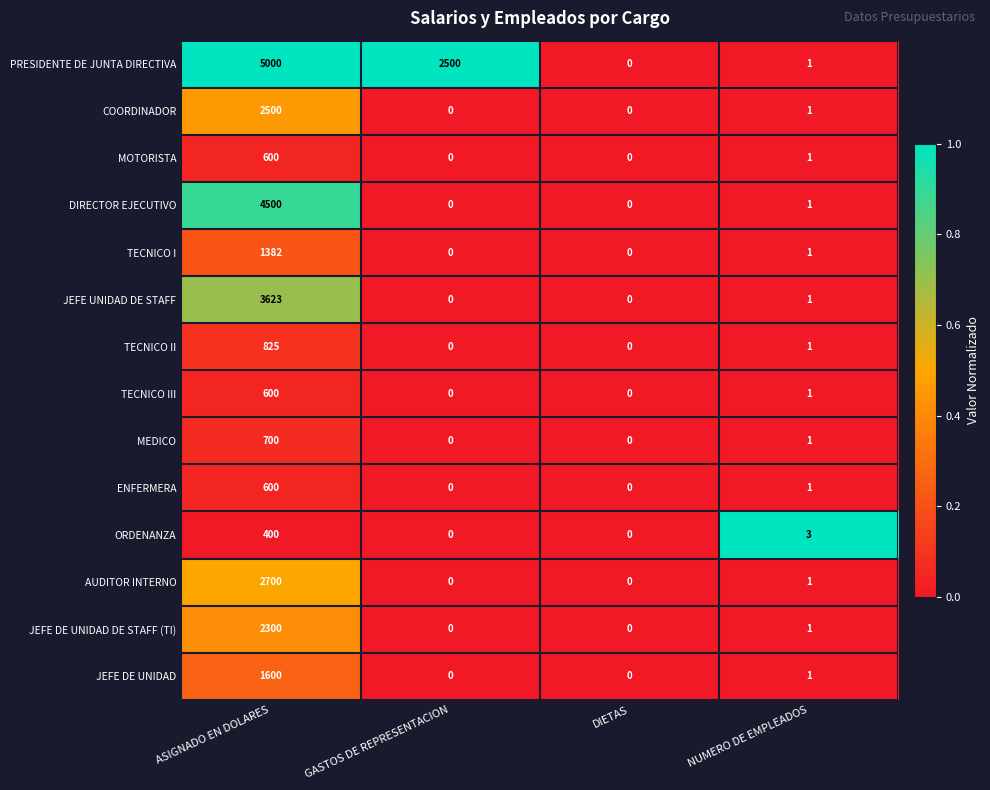

What is the difference between the COORDINADOR values at ASIGNADO EN DOLARES and NUMERO DE EMPLEADOS?

2499